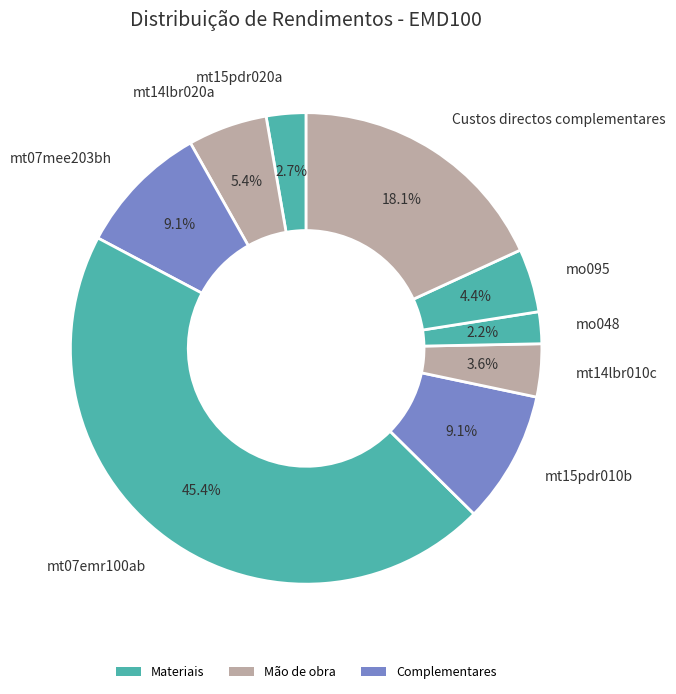

What percentage do mo095 and mt14lbr010c together represent?

8.0%